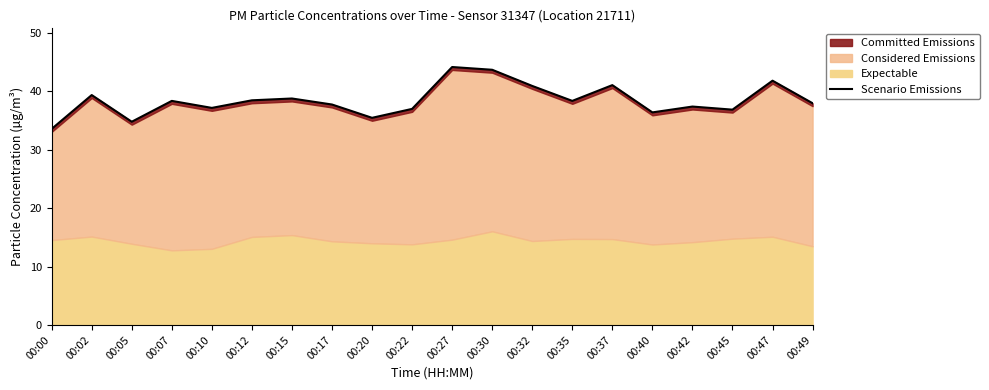

Rank the categories by value from lowest to highest.

00:00, 00:05, 00:20, 00:40, 00:45, 00:22, 00:10, 00:42, 00:17, 00:49, 00:07, 00:35, 00:12, 00:15, 00:02, 00:32, 00:37, 00:47, 00:30, 00:27